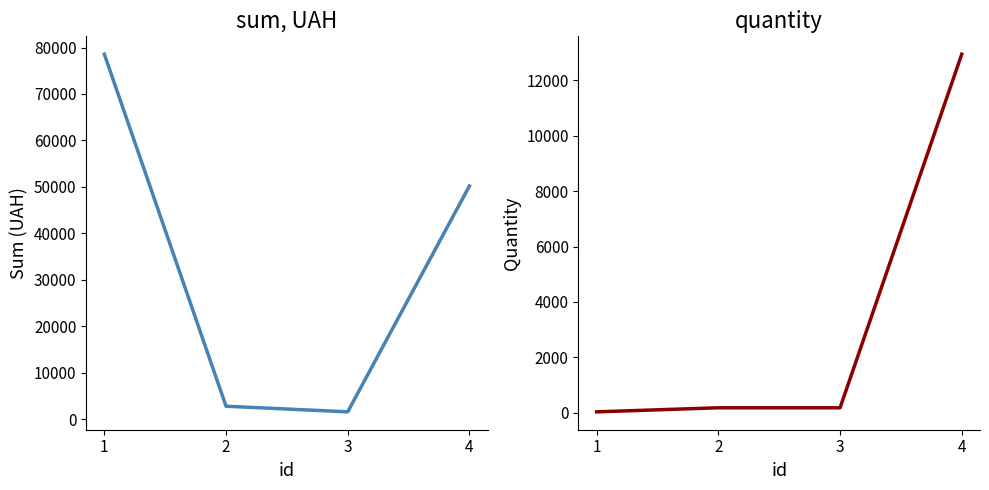

The value of quantity at 2 is 185.0. True or false?

True